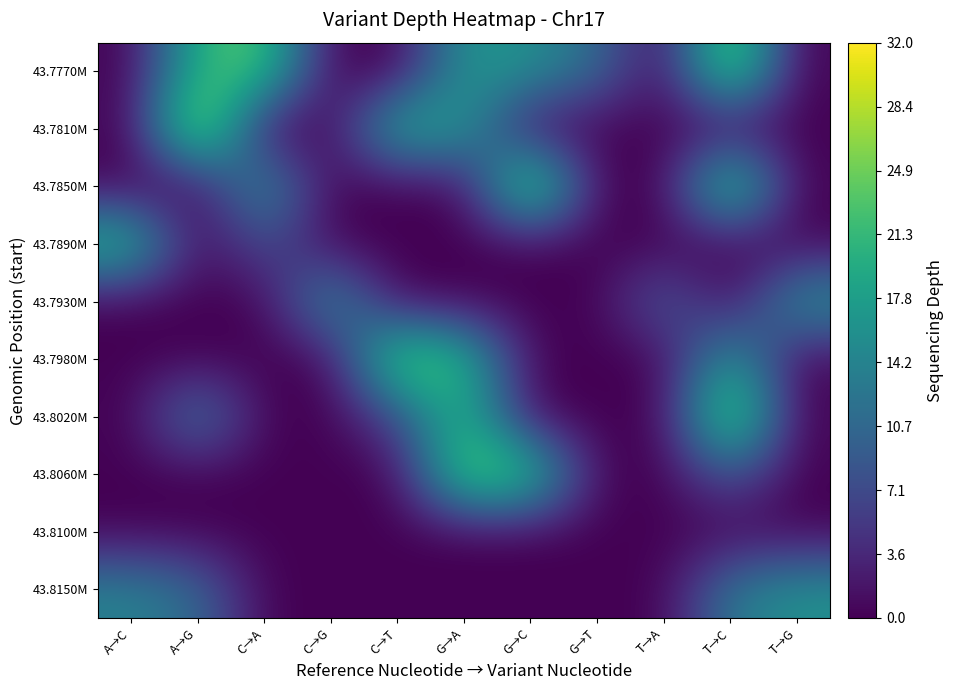

What is the difference between the highest and lowest values at T→G?

17.0